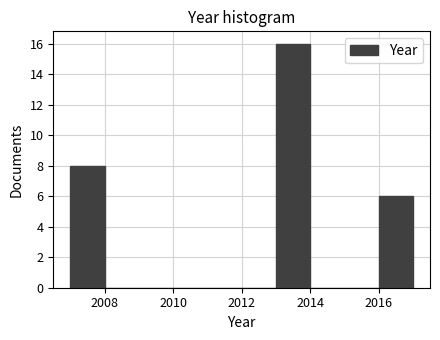

What is the height of the bar covering 2016 to 2017 on the x-axis? The values are not printed on the chart, so give them approximately, as read against the axis.

6